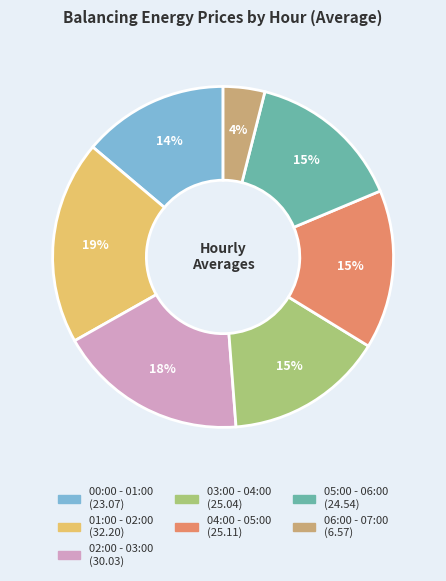

To the nearest percent, what is the combined percentage of 04:00 - 05:00 and 02:00 - 03:00?

33%